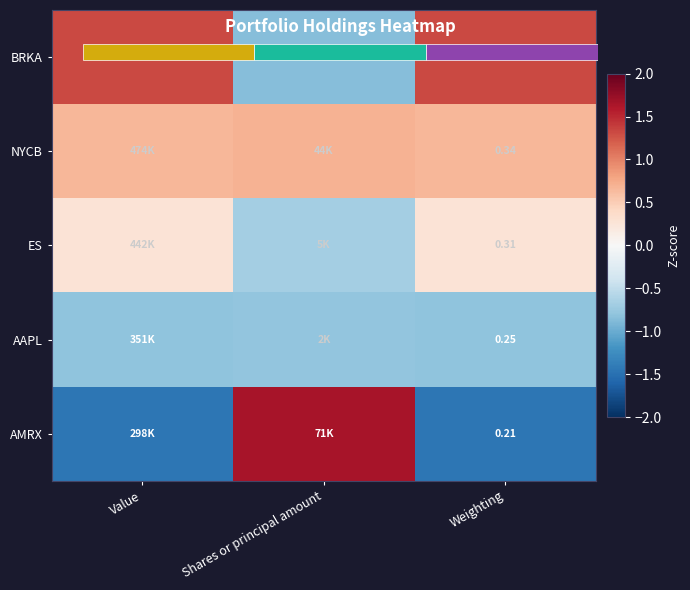

At Weighting, list the series in order from largest to smallest.

BRKA, NYCB, ES, AAPL, AMRX